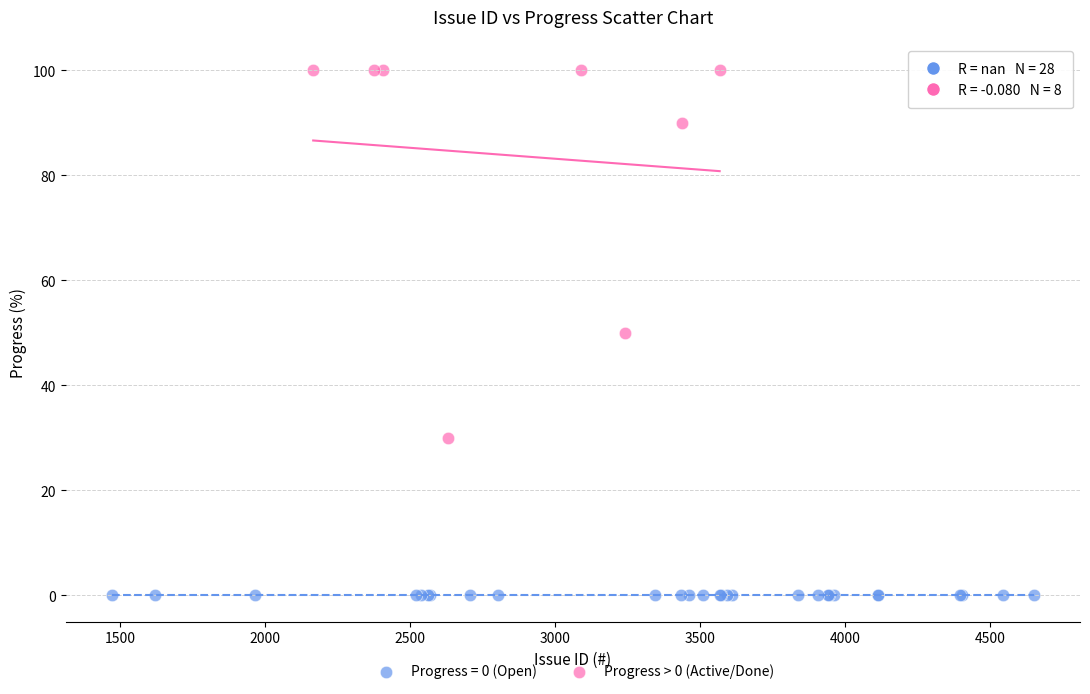

Which series reaches the minimum Y coordinate?

Progress = 0 (Open)